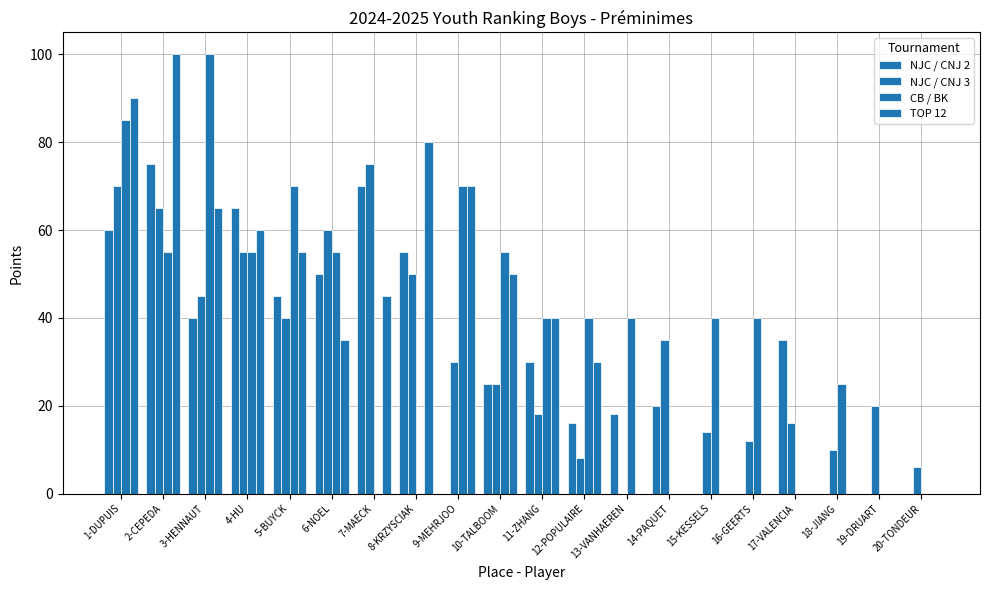

Are the bars horizontal?

No